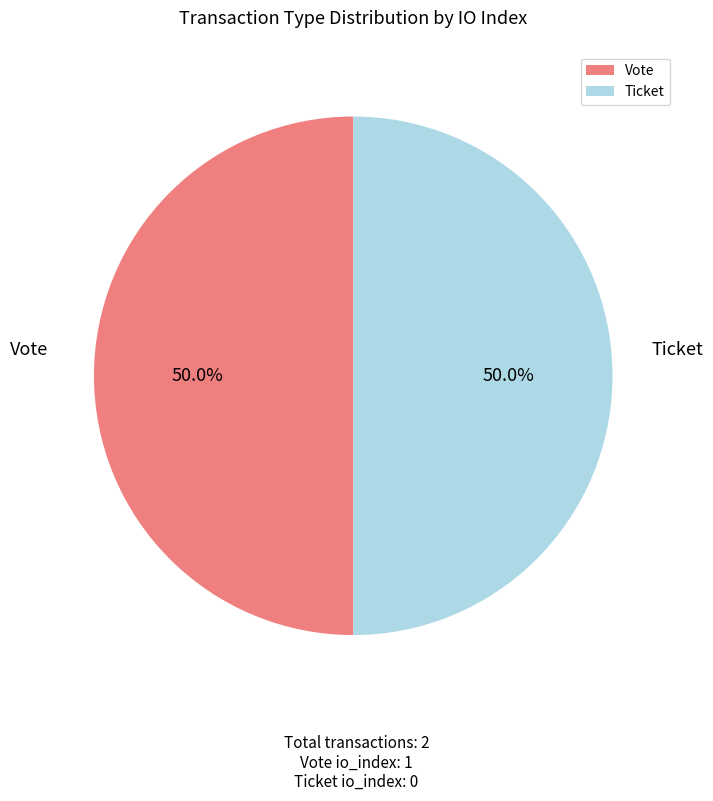

What is the ratio of the value at Ticket to the value at Vote?

1.0